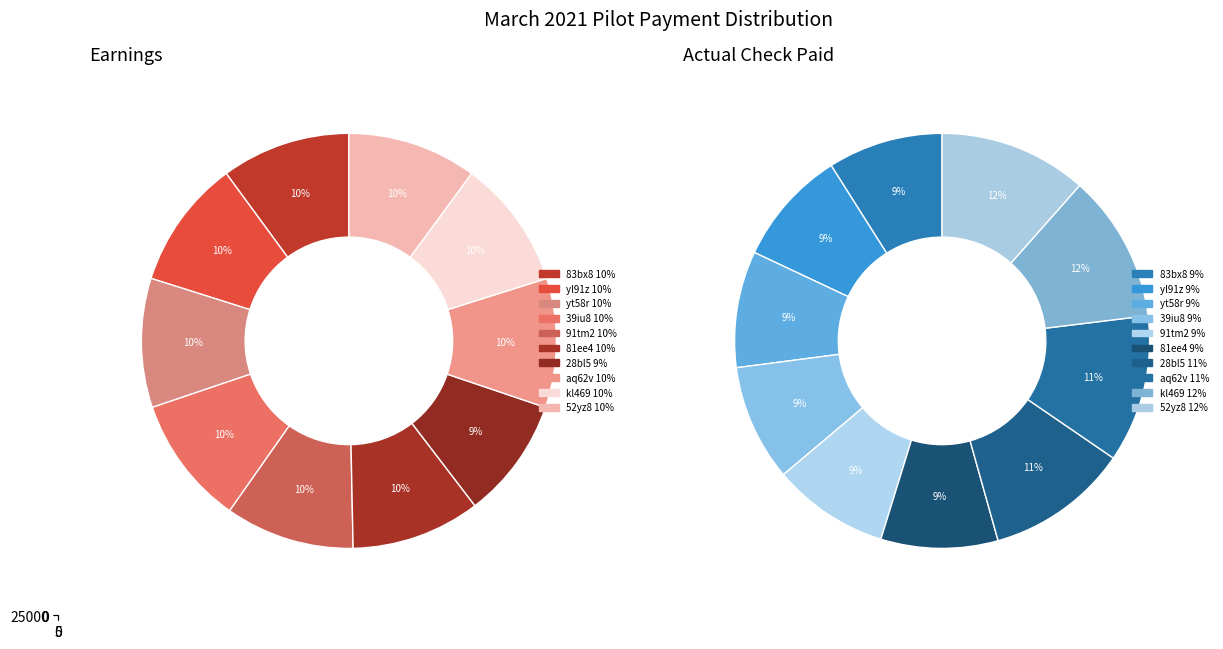

To the nearest percent, what is the average slice percentage?

10%